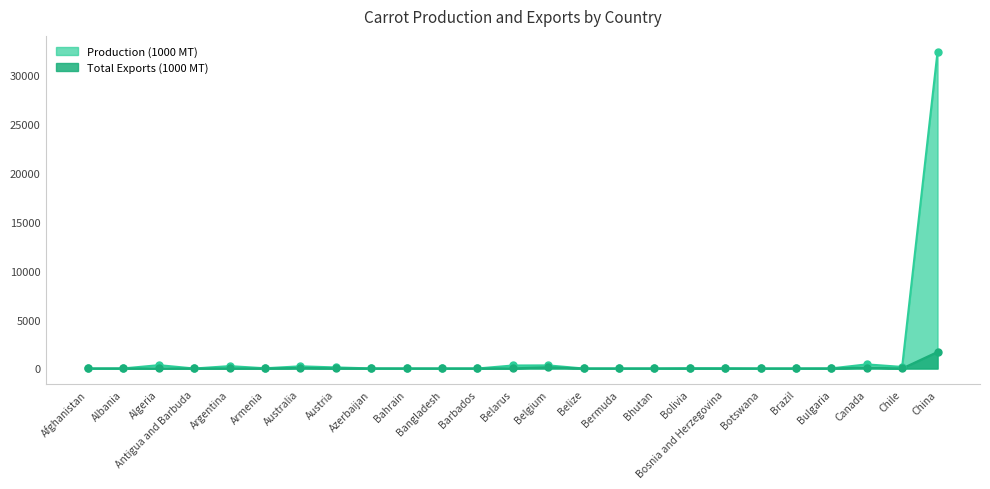

Which series has the largest total across all categories?

Production (1000 MT)